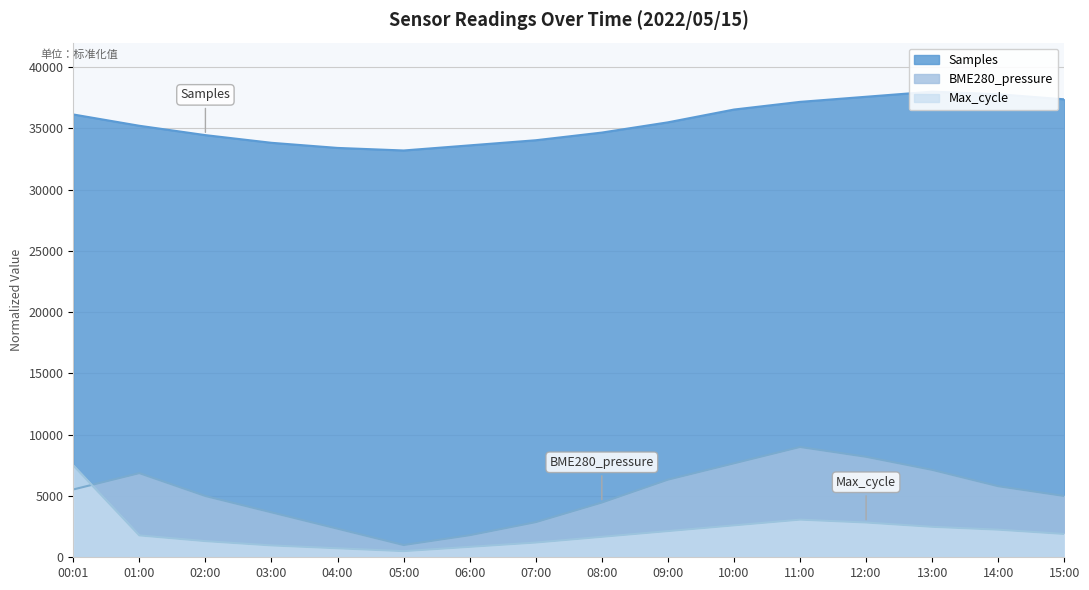

Which series changed the most between 01:00 and 07:00?

BME280_pressure